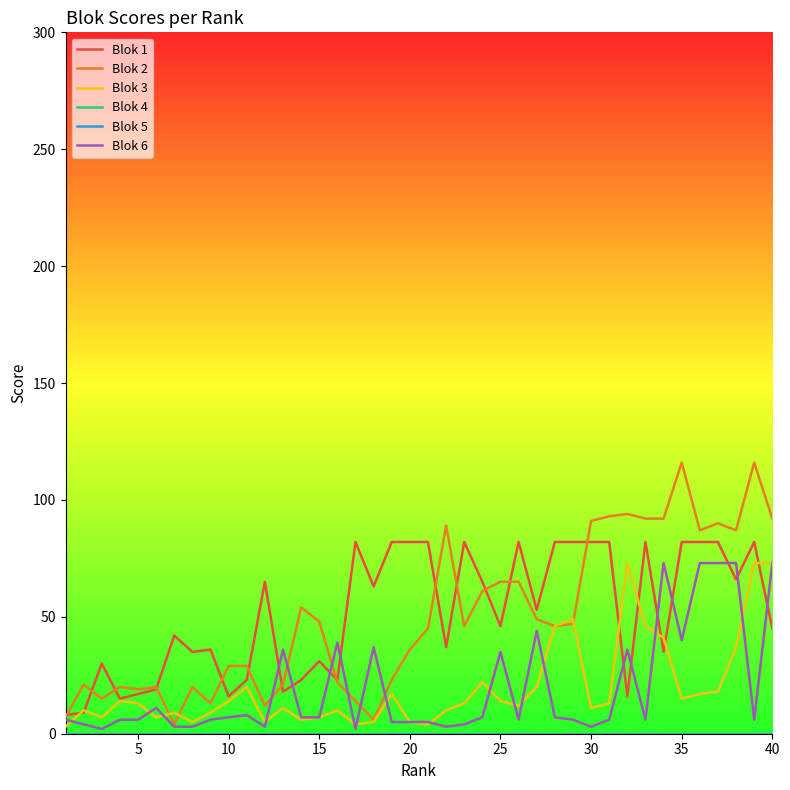

Is this an area chart (filled region under the line)?

No